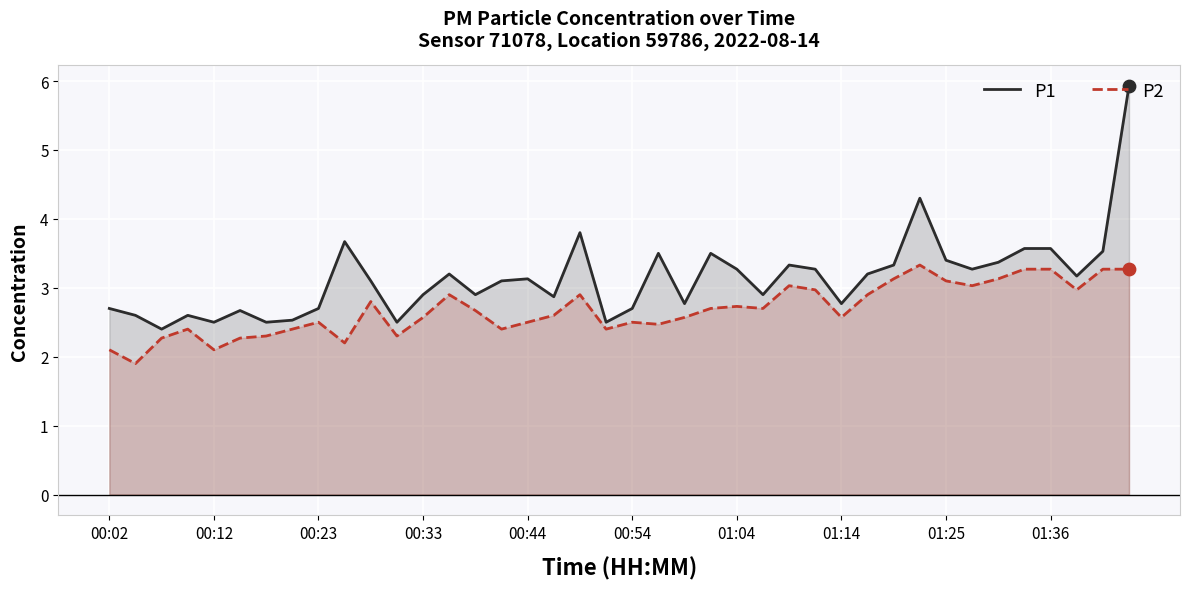

Which series reaches the minimum Y coordinate?

P2